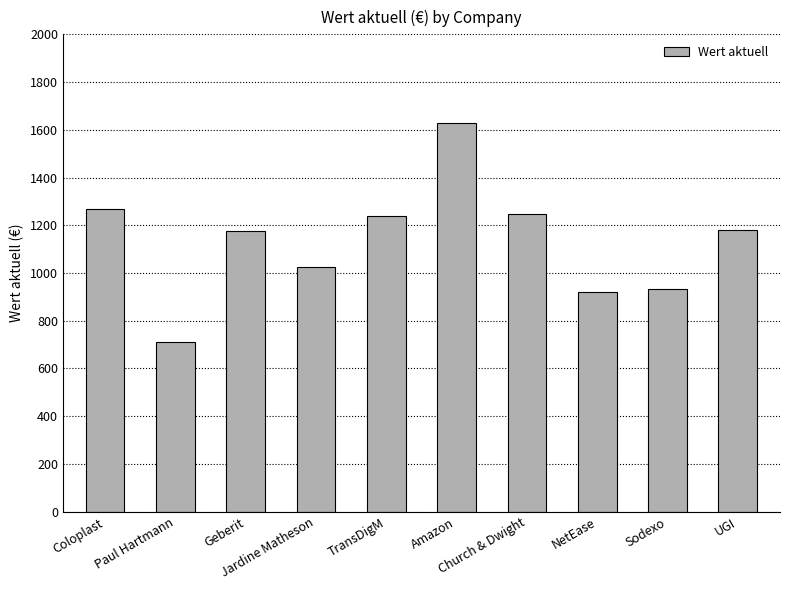

What is the minimum value shown in the chart?

712.0